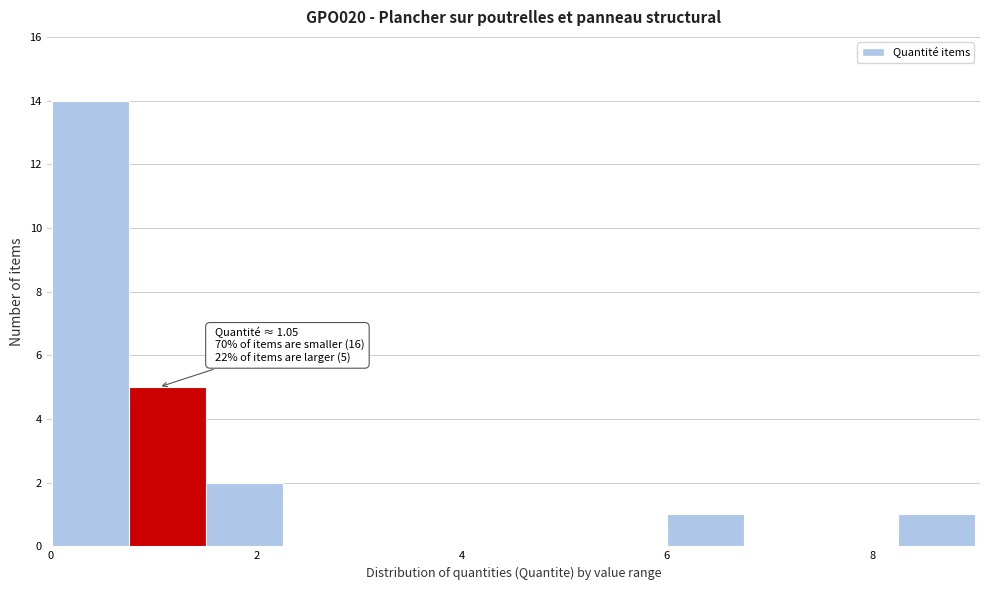

Read against the x-axis, roughly where is the centre of the tallest bar?

0.4